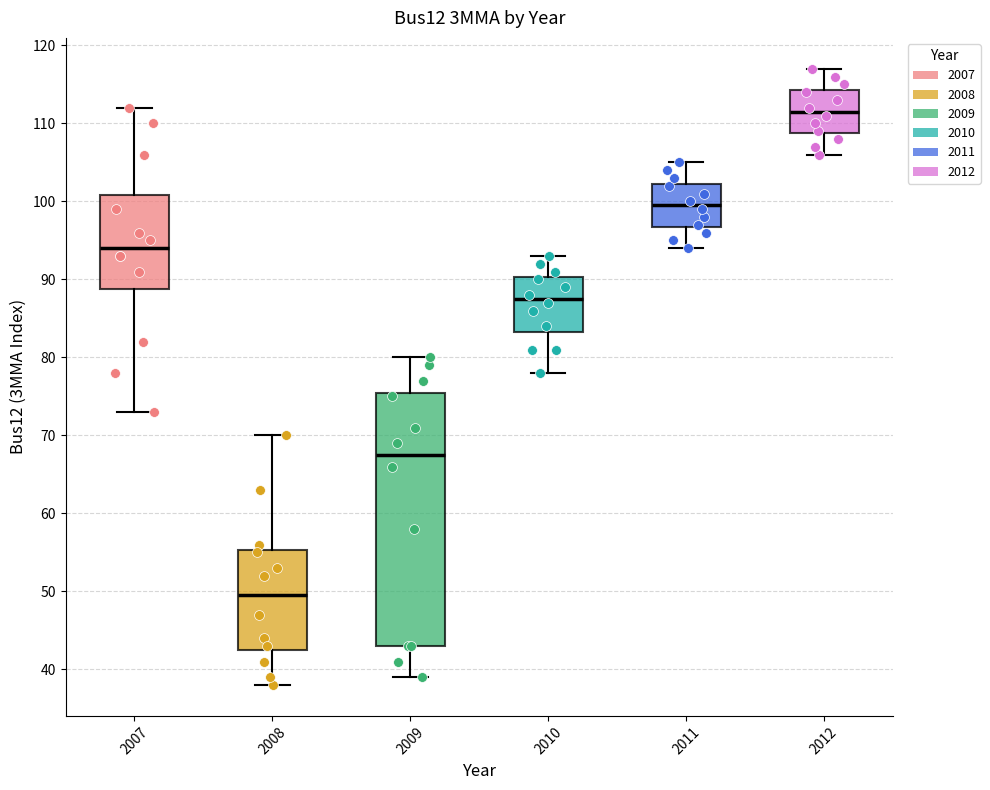

Reading left to right, read every box against the y-axis: the position of its median line, the range the box covers, and the ends of its whiskers. The values are not printed on the chart, so give them approximately, as read against the axis.

2007: median 94, box 89 to 101, whiskers 73 to 112
2008: median 50, box 43 to 55, whiskers 38 to 70
2009: median 68, box 43 to 76, whiskers 39 to 80
2010: median 88, box 83 to 90, whiskers 78 to 93
2011: median 100, box 97 to 102, whiskers 94 to 105
2012: median 112, box 109 to 114, whiskers 106 to 117